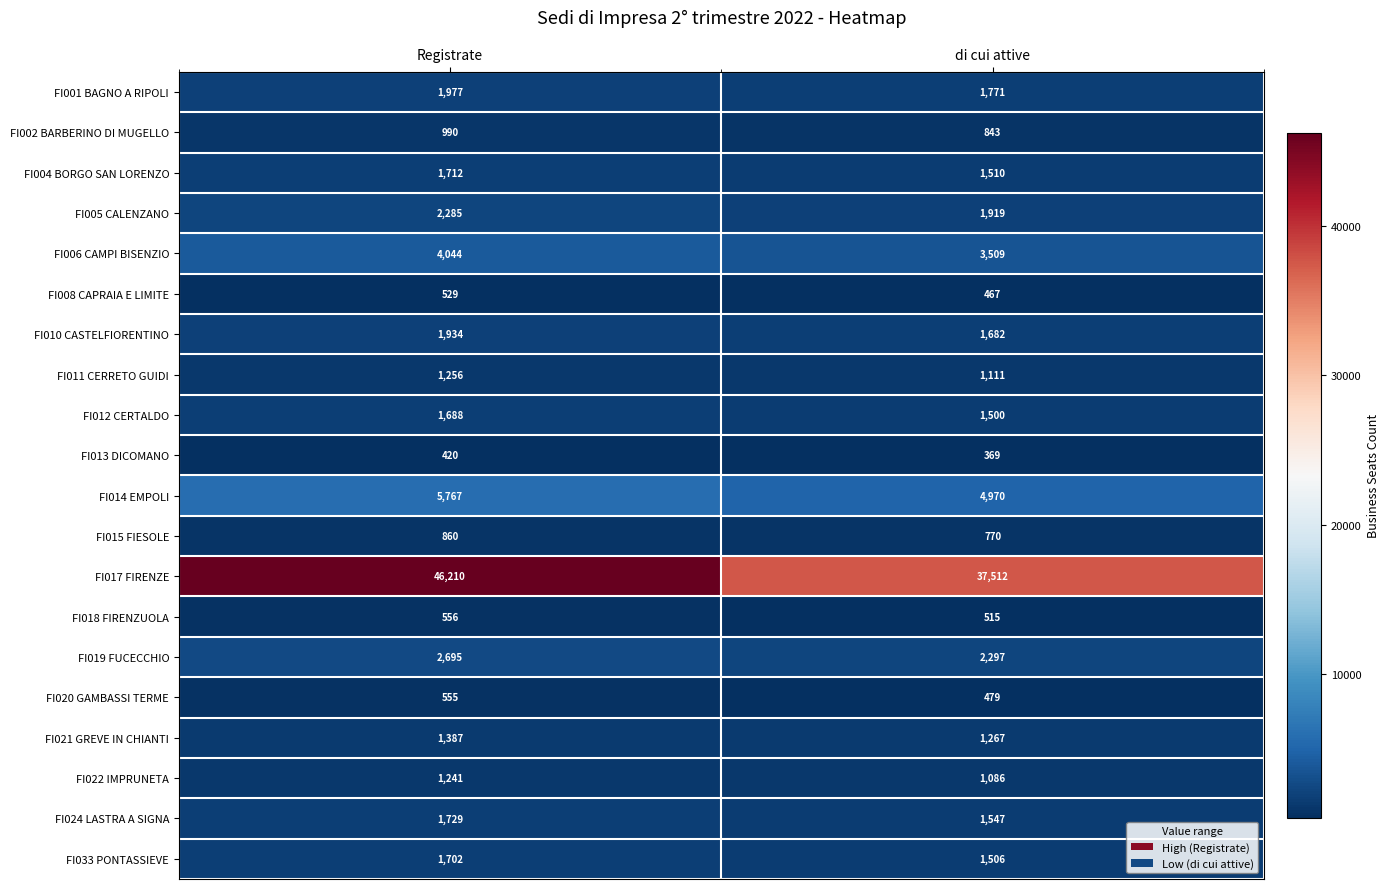

What is the difference between the FI019 FUCECCHIO values at di cui attive and Registrate?

398